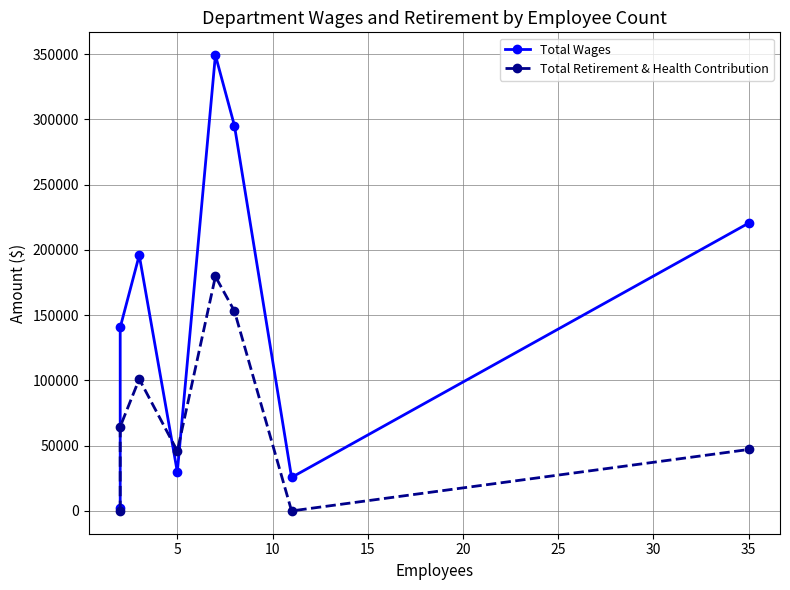

The Total Retirement & Health Contribution series shows -54327 at 0. True or false?

False